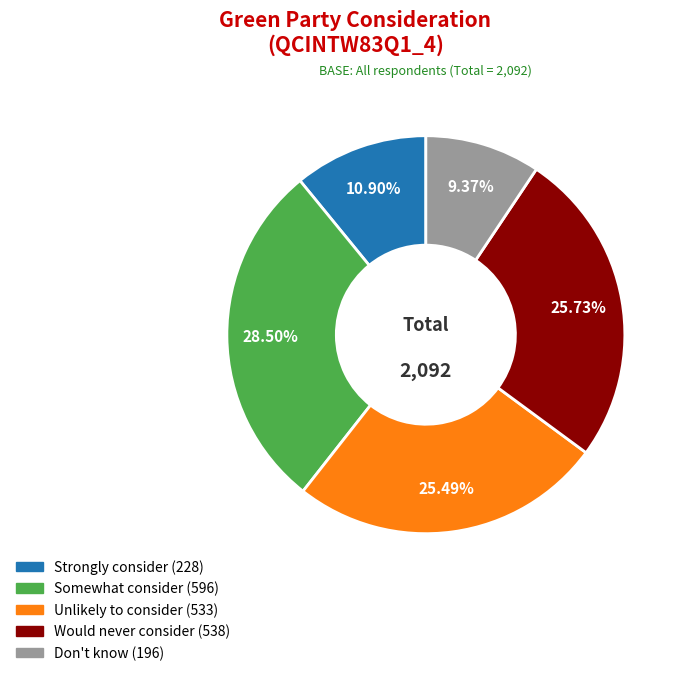

To the nearest percent, what is the combined percentage of Unlikely to consider and Somewhat consider?

54%